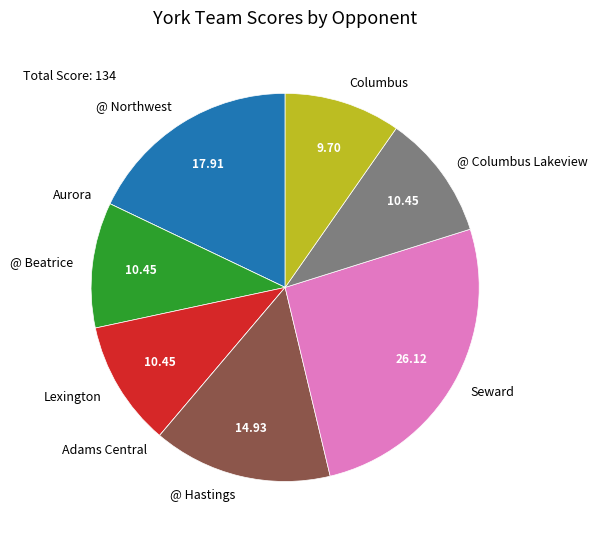

Approximately how many times larger is the value at @ Beatrice compared to Columbus?

1.1